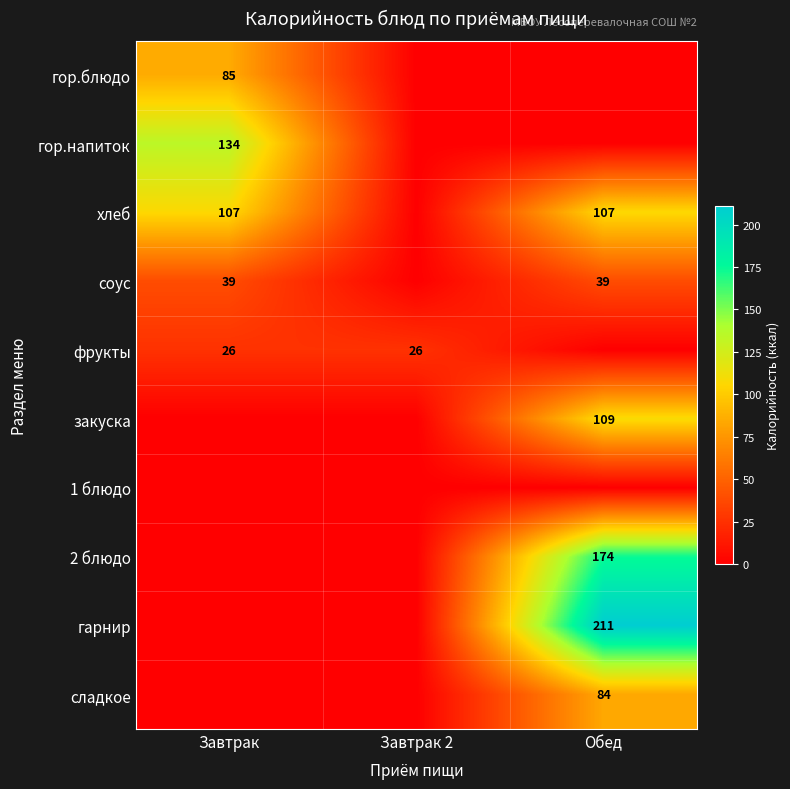

Is the value of 2 блюдо at Обед greater than the value of гор.напиток at Завтрак?

Yes